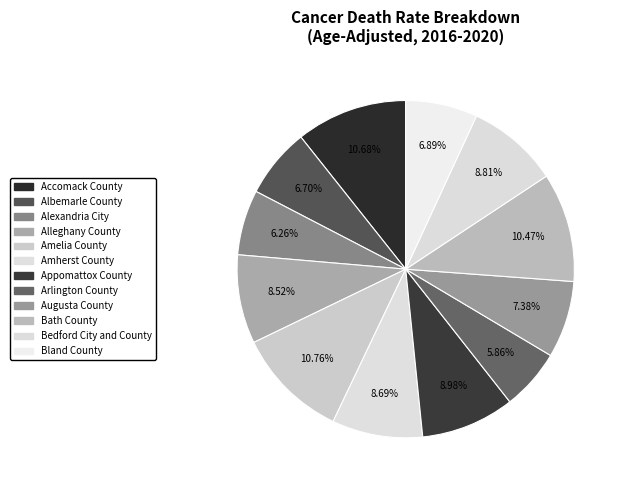

How many slices are in this pie chart?

12